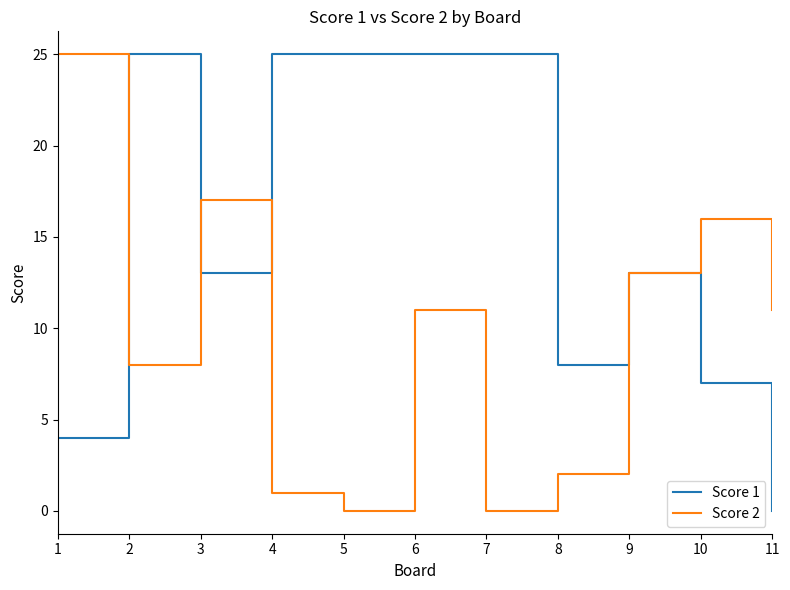

What is the maximum value shown in the chart?

25